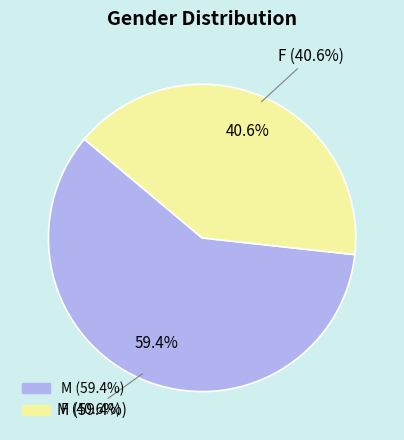

To the nearest percent, what is the difference between the F and M slice percentages?

19%